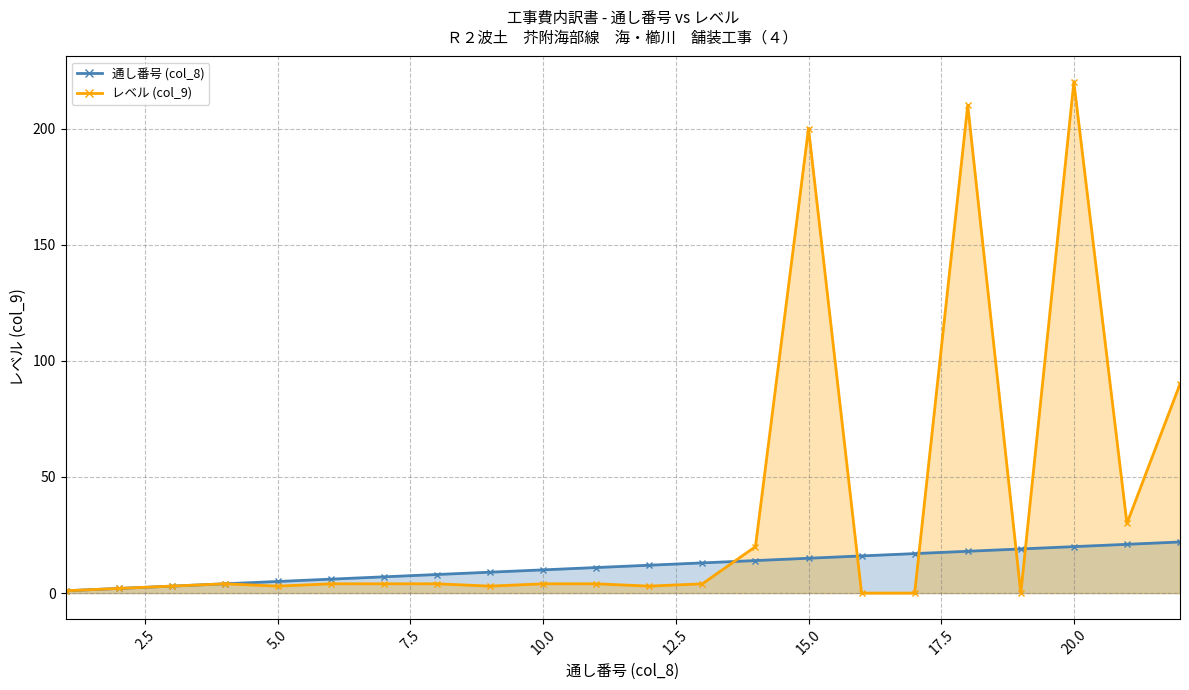

Reading right to left, extract all data points from this chart.

通し番号 (col_8): 22=22	21=21	20=20	19=19	18=18	17=17	16=16	15=15	14=14	13=13	12=12	11=11	10=10	9=9	8=8	7=7	6=6	5=5	4=4	3=3	2=2	1=1
レベル (col_9): 22=90	21=30	20=220	19=0	18=210	17=0	16=0	15=200	14=20	13=4	12=3	11=4	10=4	9=3	8=4	7=4	6=4	5=3	4=4	3=3	2=2	1=1